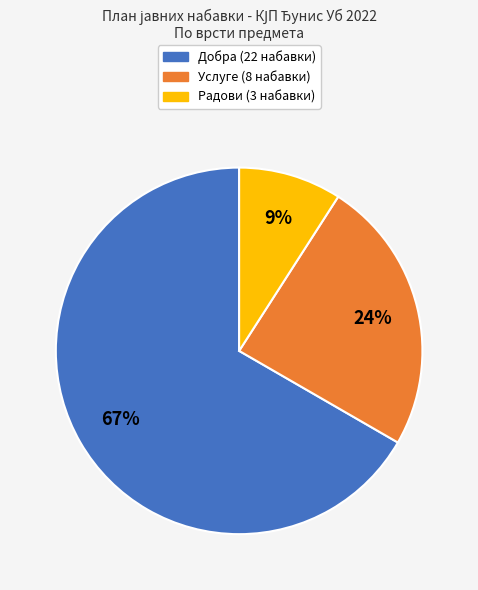

Combined, do Добра and Услуге account for over 50%?

Yes